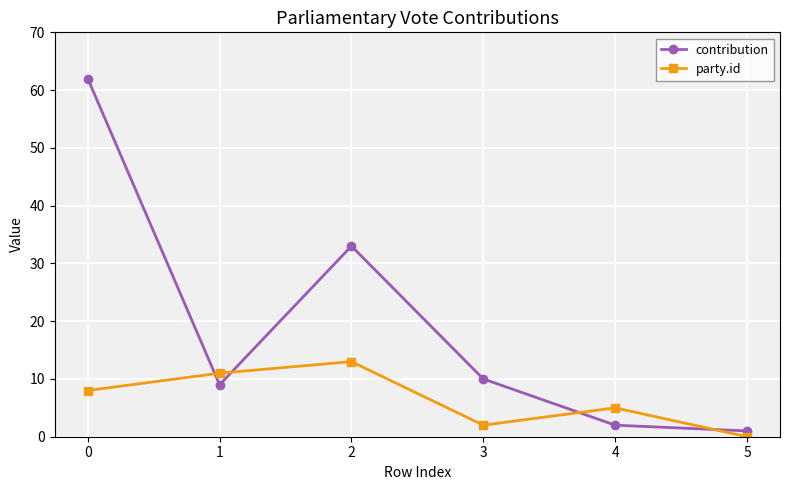

After their last crossing, which series has the higher values: contribution or party.id?

contribution